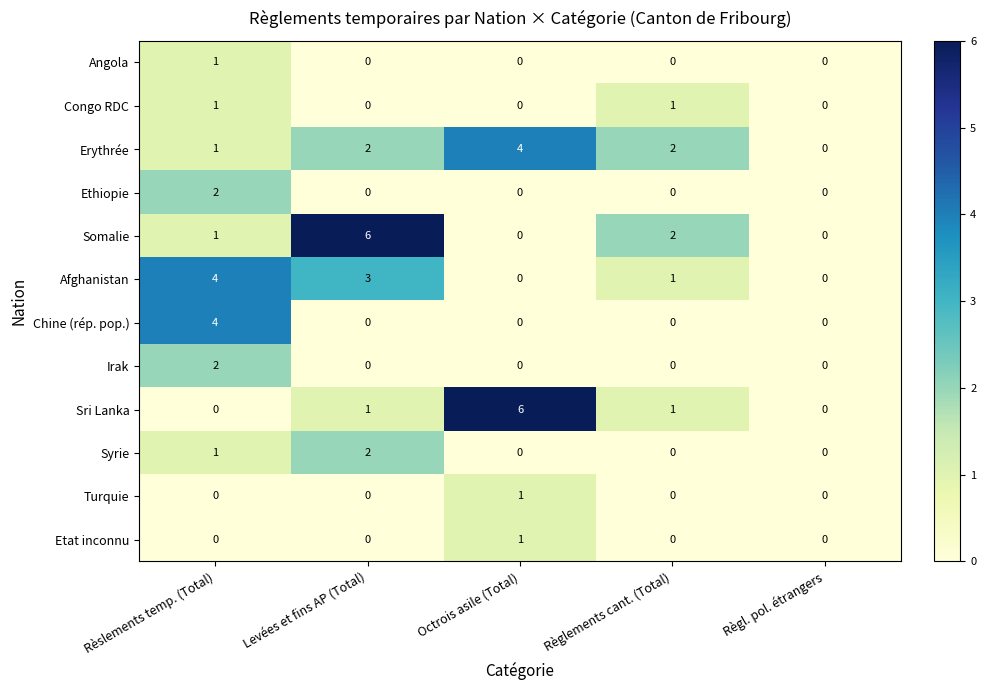

What is the total value across all series at Levées et fins AP (Total)?

14